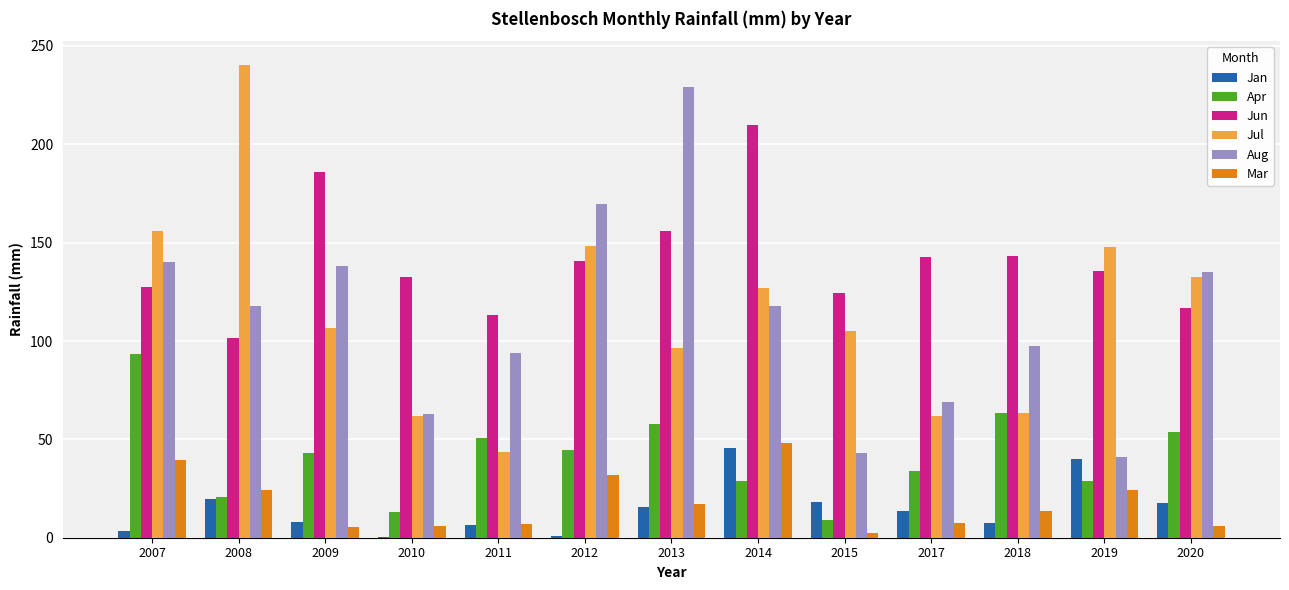

What is the greatest value displayed?

240.4